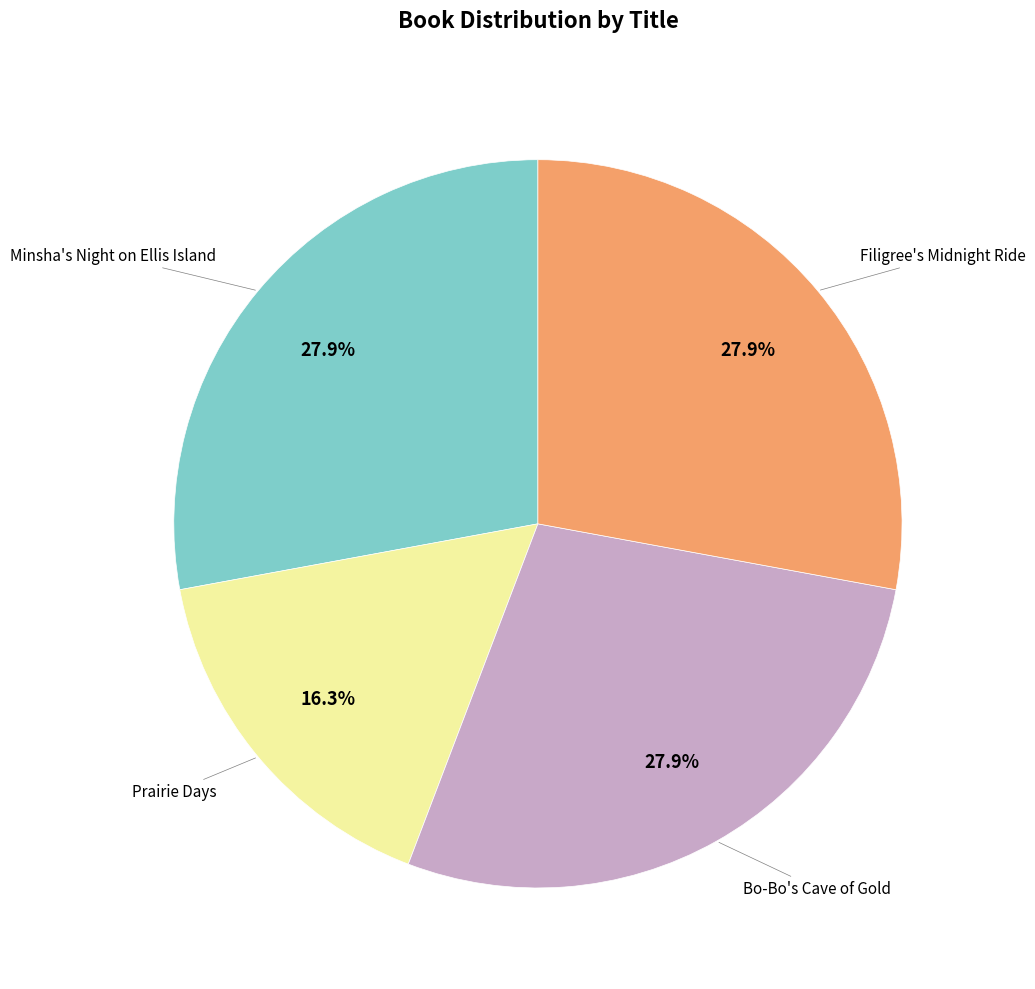

What is the ratio of the value at Bo-Bo's Cave of Gold to the value at Filigree's Midnight Ride?

1.0